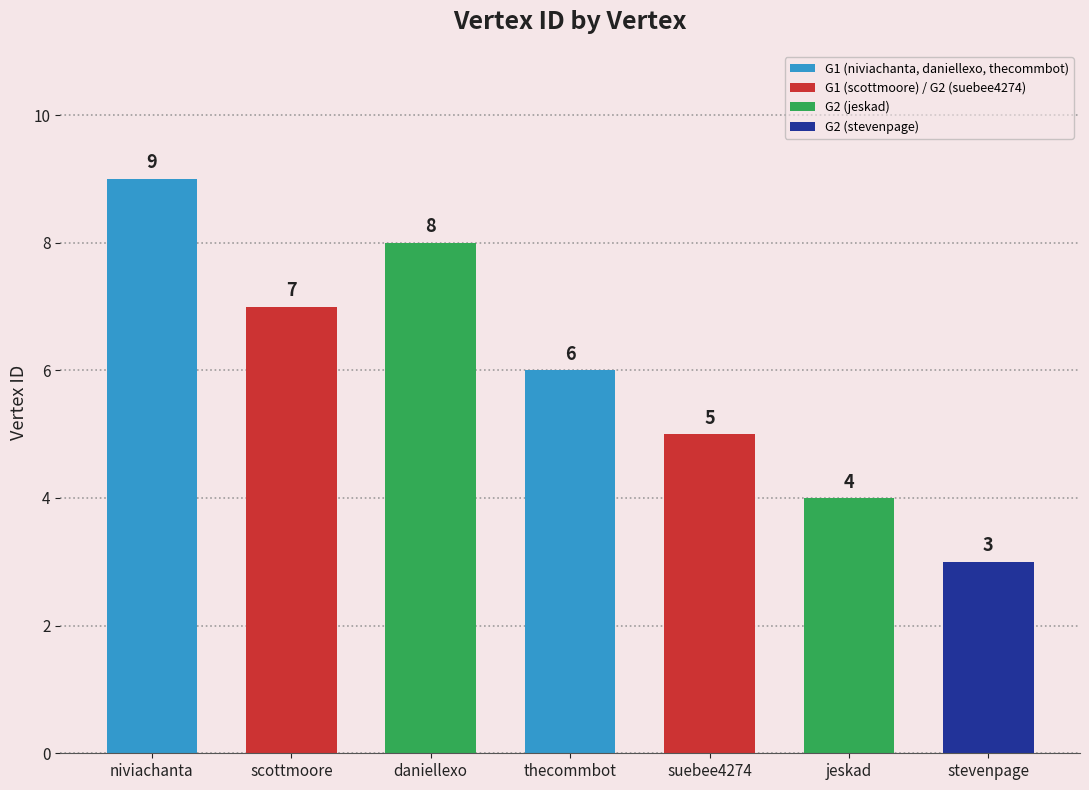

Read the value at niviachanta.

9